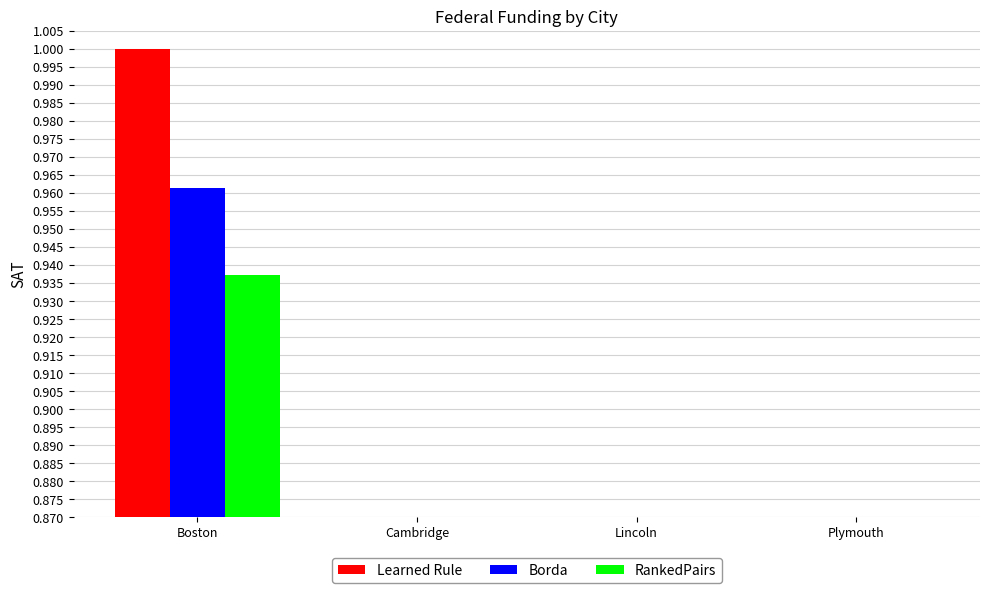

Rank the categories by Borda value from highest to lowest.

Boston, Lincoln, Cambridge, Plymouth